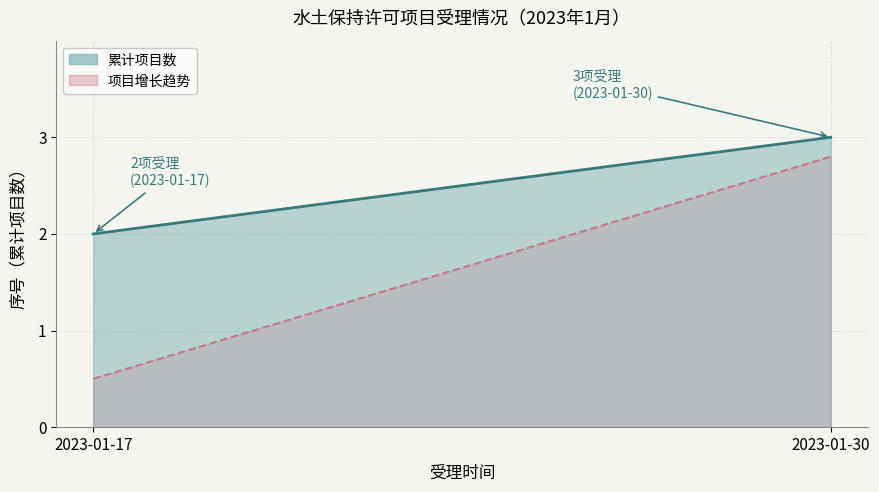

Does the chart have visible grid lines?

Yes